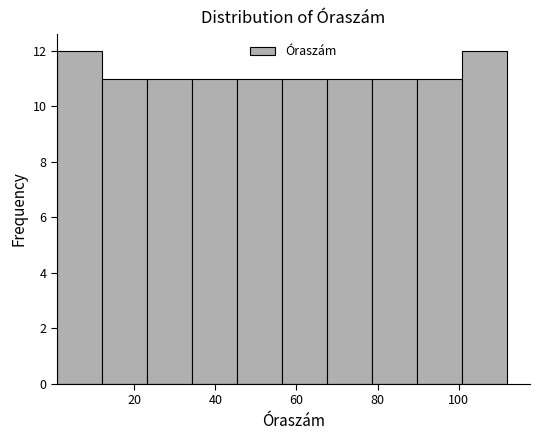

What is the height of the bar covering 68 to 78 on the x-axis? Neither the bar edges nor the heights are printed on the chart, so give them approximately, as read against the axes.

11